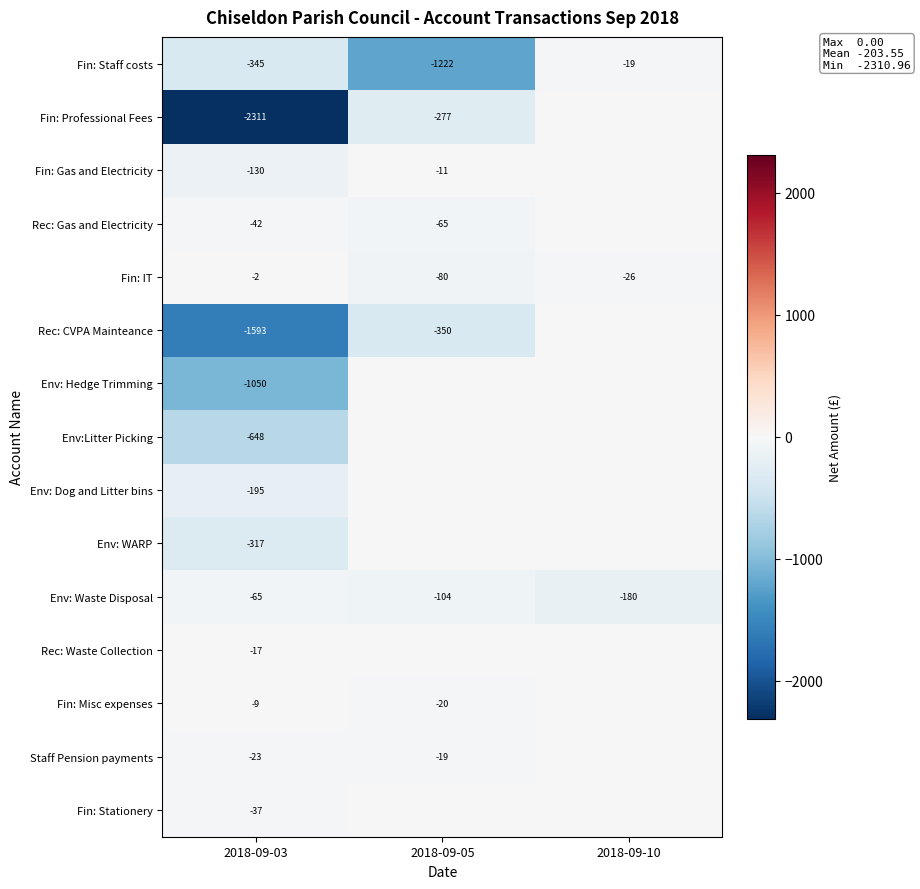

What is the spread (max minus min) of values at 2018-09-03?

2309